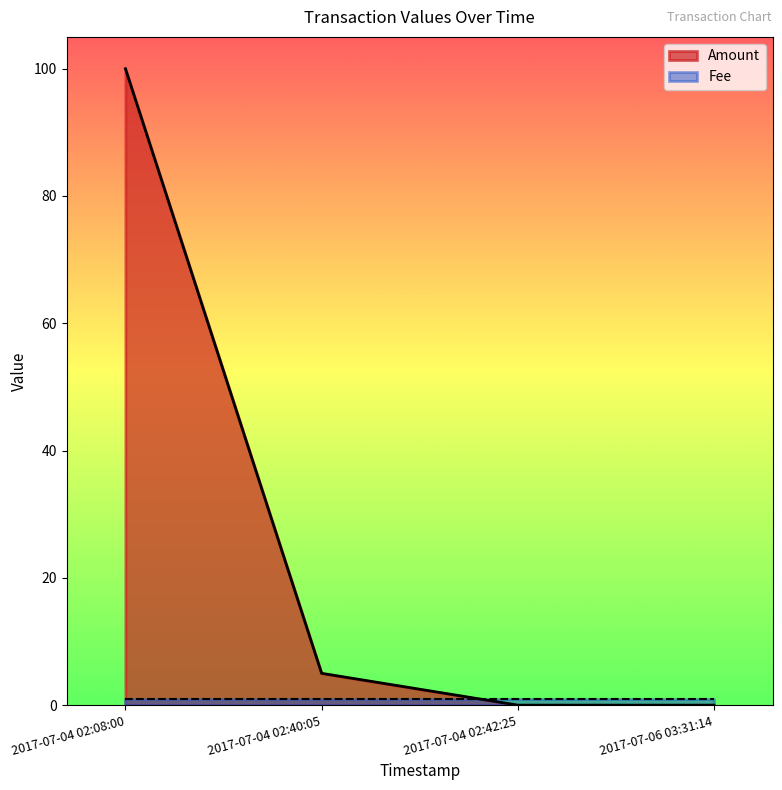

What is the sum of all values?

105